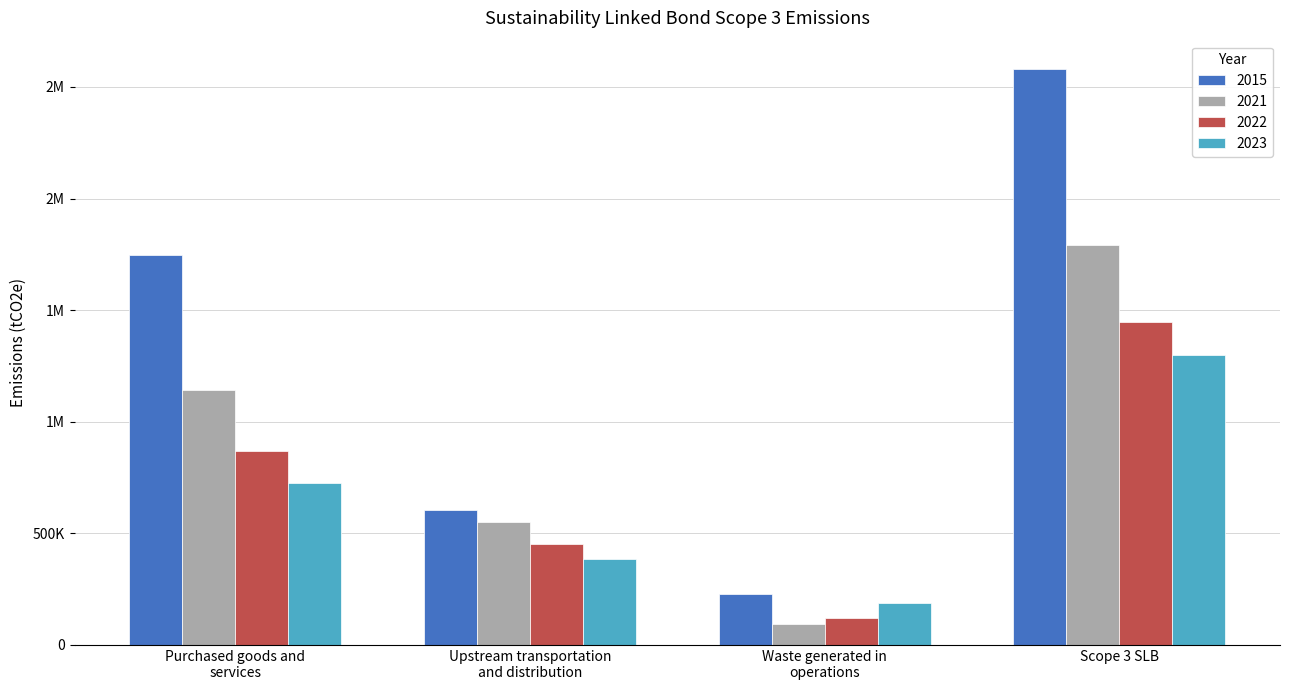

List the series in order of their peak value, lowest first.

2023, 2022, 2021, 2015